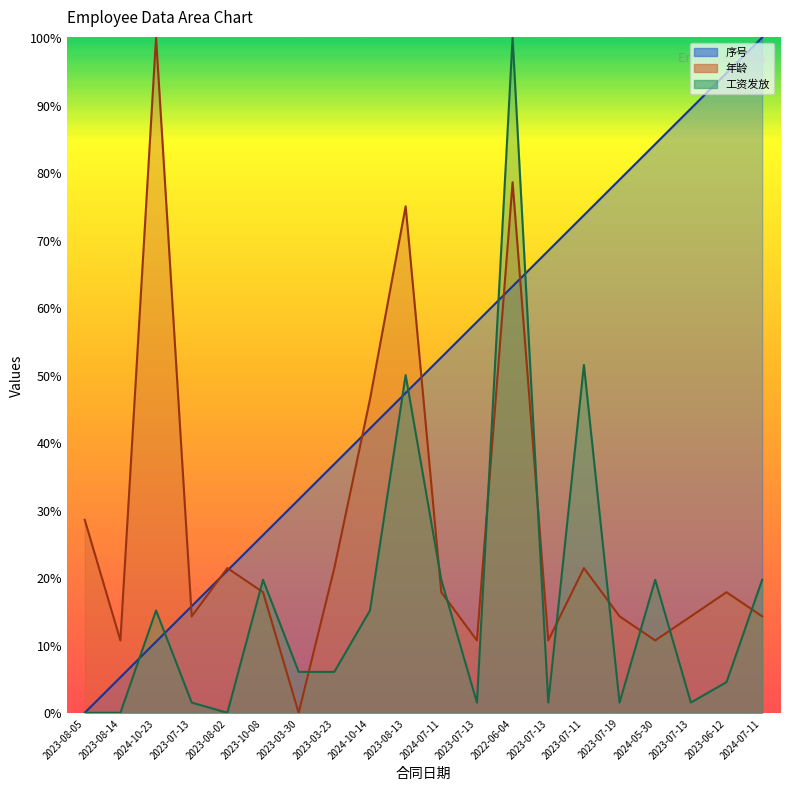

At how many categories does at least one series exceed 1?

20